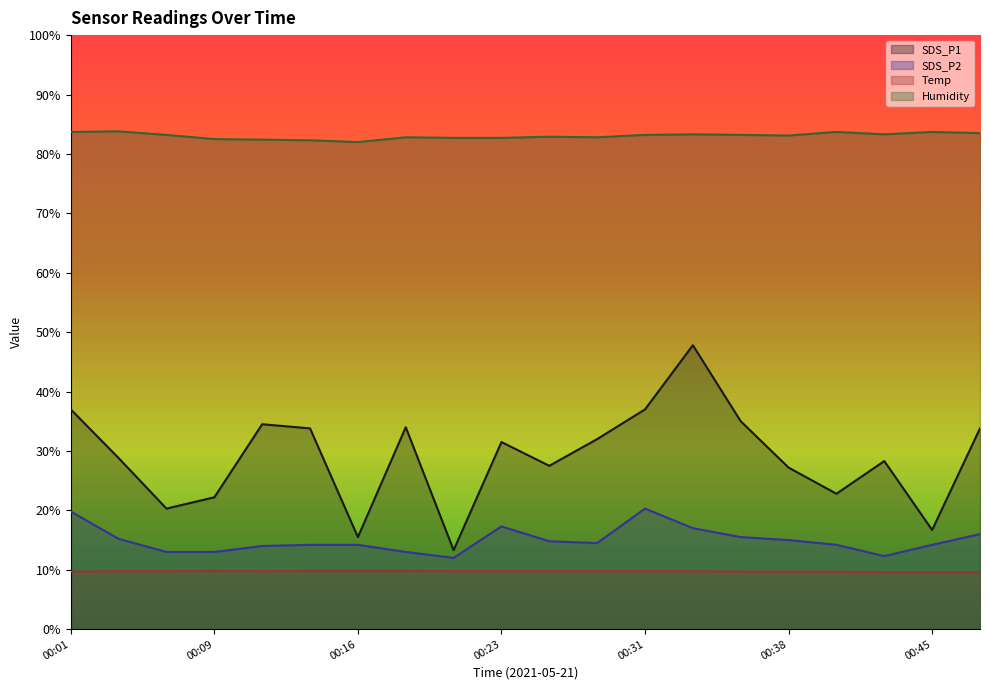

Reading right to left, transcribe all the data shown in this chart.

SDS_P1: 00:48=33.8	00:45=16.7	00:43=28.3	00:40=22.8	00:38=27.2	00:35=35.0	00:33=47.8	00:31=37.0	00:28=32.0	00:26=27.5	00:23=31.5	00:21=13.3	00:18=34.0	00:16=15.5	00:14=33.8	00:11=34.5	00:09=22.2	00:06=20.3	00:04=28.8	00:01=37.0
SDS_P2: 00:48=16.0	00:45=14.2	00:43=12.3	00:40=14.2	00:38=15.0	00:35=15.5	00:33=17.0	00:31=20.3	00:28=14.5	00:26=14.8	00:23=17.3	00:21=12.0	00:18=13.0	00:16=14.2	00:14=14.2	00:11=14.0	00:09=13.0	00:06=13.0	00:04=15.2	00:01=19.8
Temp: 00:48=9.6	00:45=9.6	00:43=9.6	00:40=9.7	00:38=9.7	00:35=9.7	00:33=9.8	00:31=9.8	00:28=9.8	00:26=9.8	00:23=9.8	00:21=9.8	00:18=9.8	00:16=9.8	00:14=9.8	00:11=9.8	00:09=9.8	00:06=9.8	00:04=9.8	00:01=9.7
Humidity: 00:48=83.5	00:45=83.7	00:43=83.3	00:40=83.7	00:38=83.1	00:35=83.2	00:33=83.3	00:31=83.2	00:28=82.8	00:26=82.9	00:23=82.7	00:21=82.7	00:18=82.8	00:16=82.0	00:14=82.3	00:11=82.4	00:09=82.5	00:06=83.2	00:04=83.8	00:01=83.7